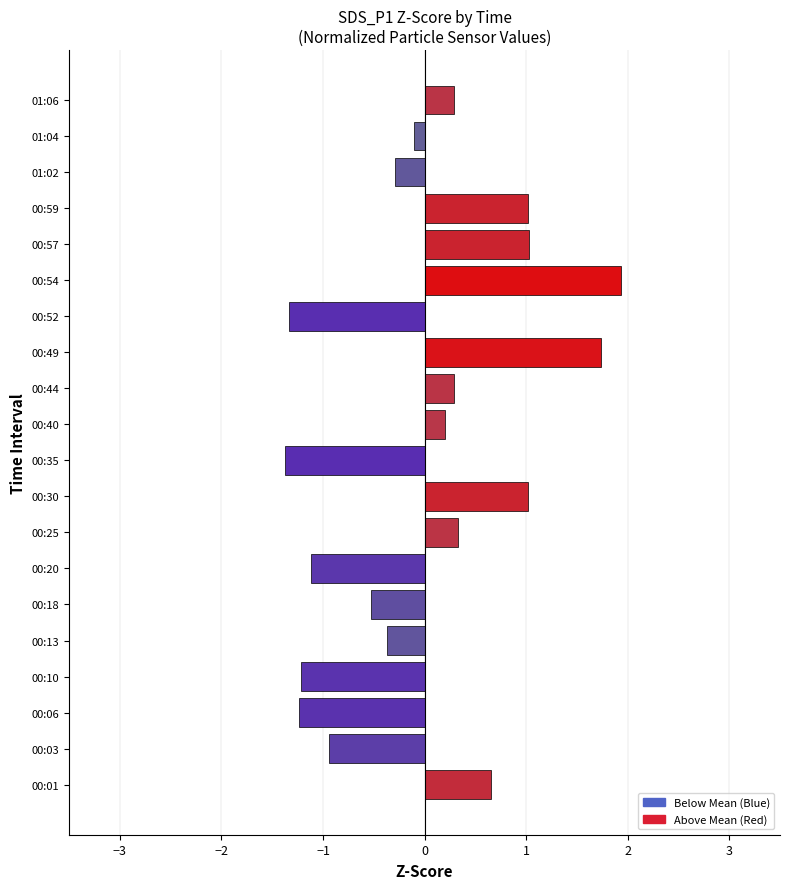

At which label is the value closest to 0?

01:04